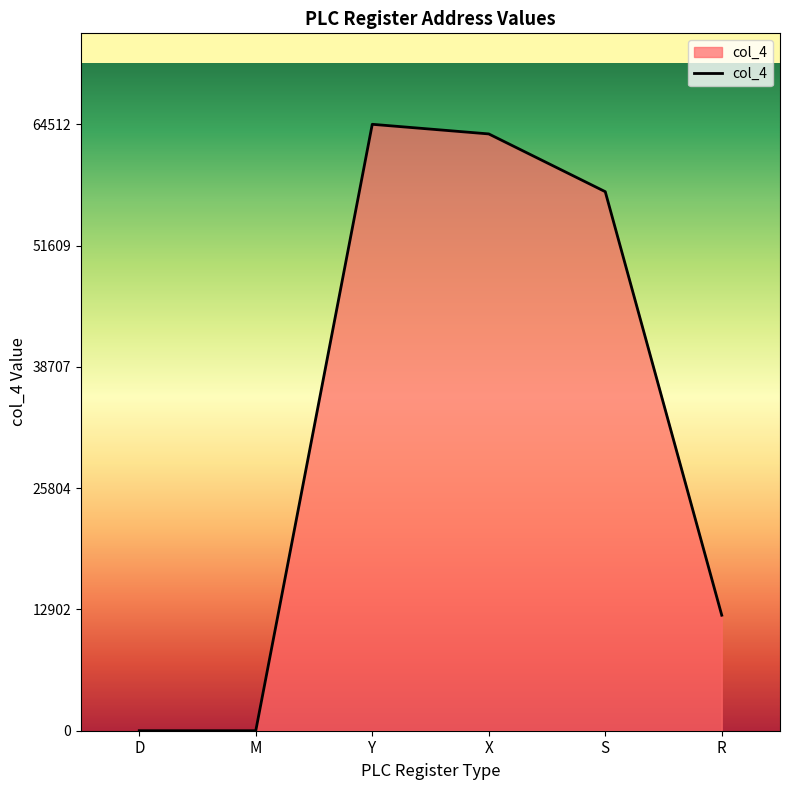

How many distinct data groups are displayed?

1